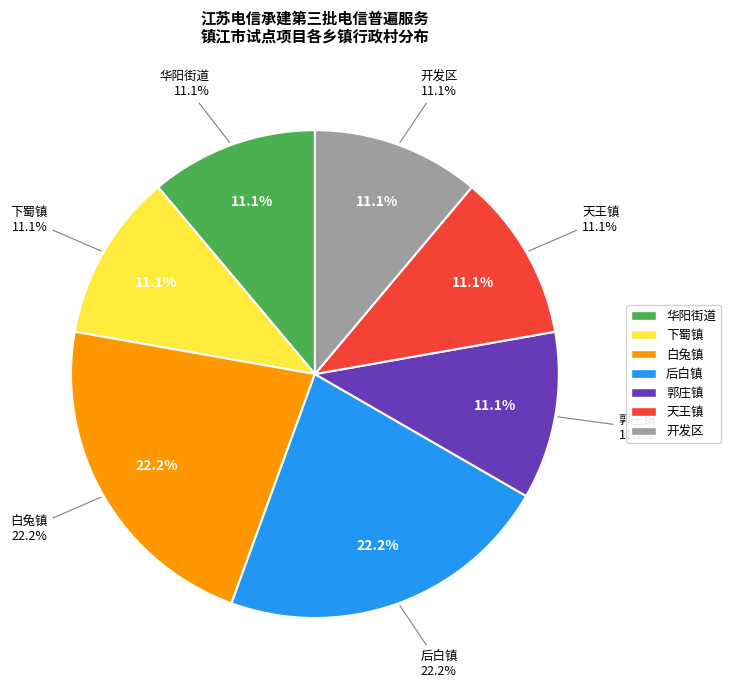

How many slices are in this pie chart?

7